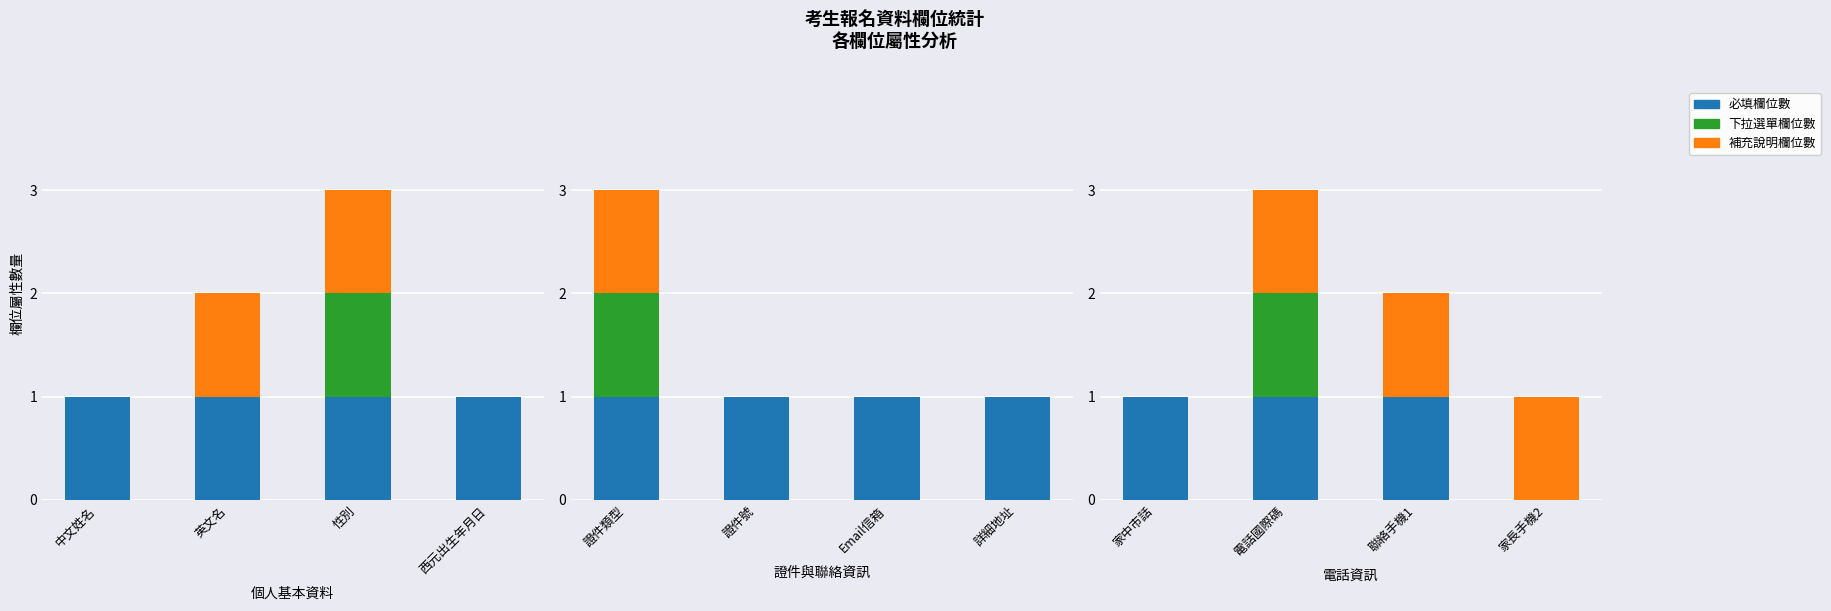

What are all the series names shown in the legend?

必填欄位數, 下拉選單欄位數, 補充說明欄位數